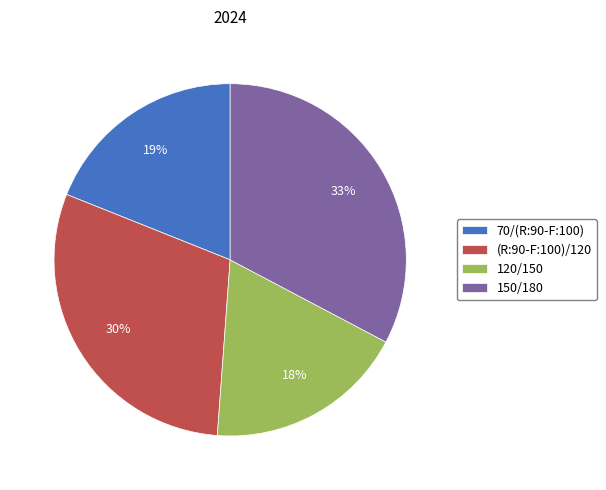

How many slices are in this pie chart?

4